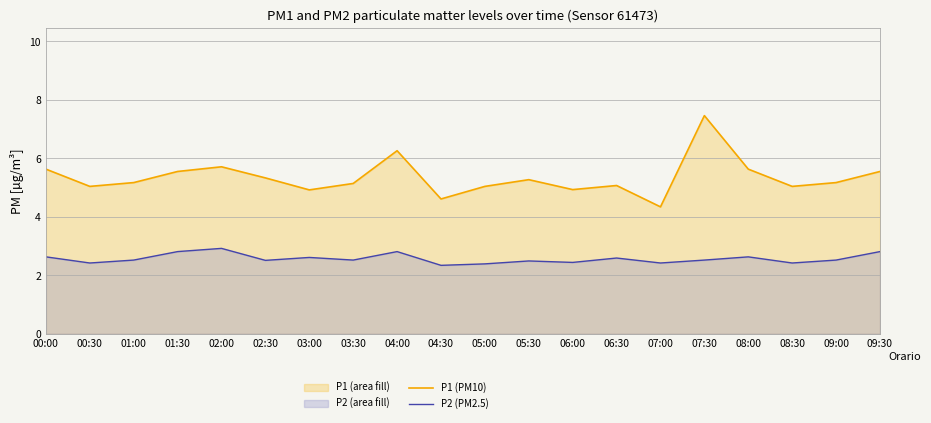

At which label does P1 (PM10) first exceed 5?

00:00